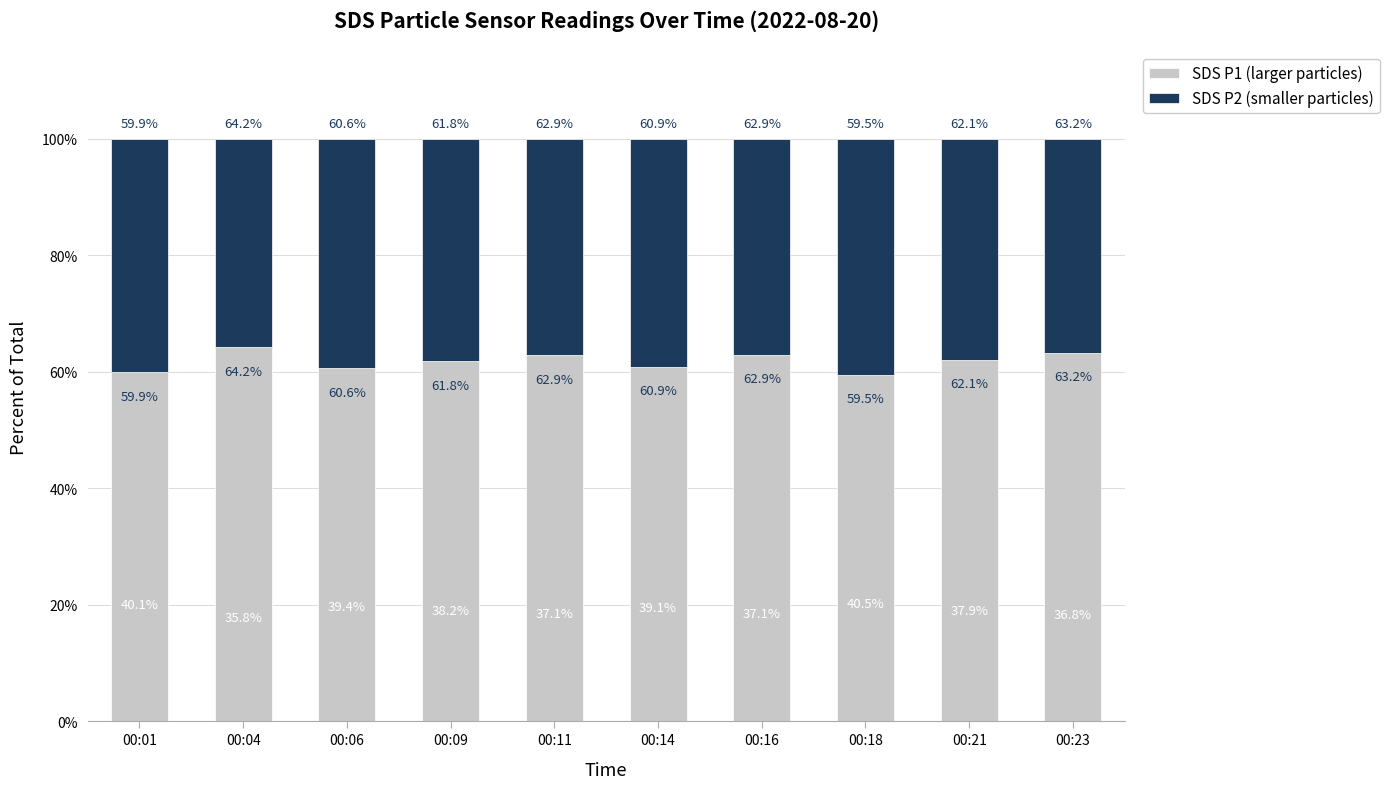

The SDS P1 (larger particles) series shows 33.1 at 00:01. True or false?

False